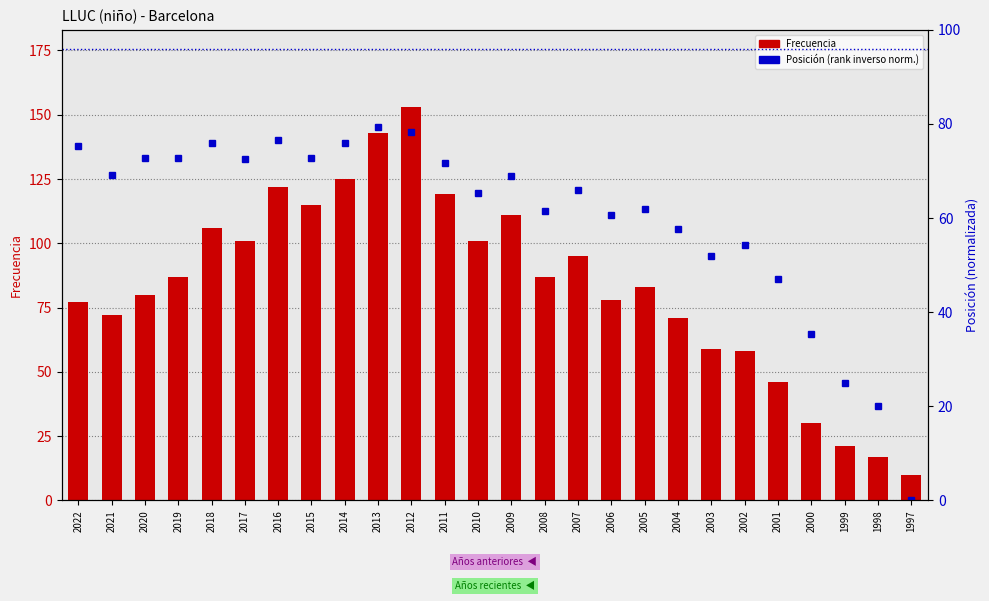

What is the sum of all Frecuencia values?

2167.0